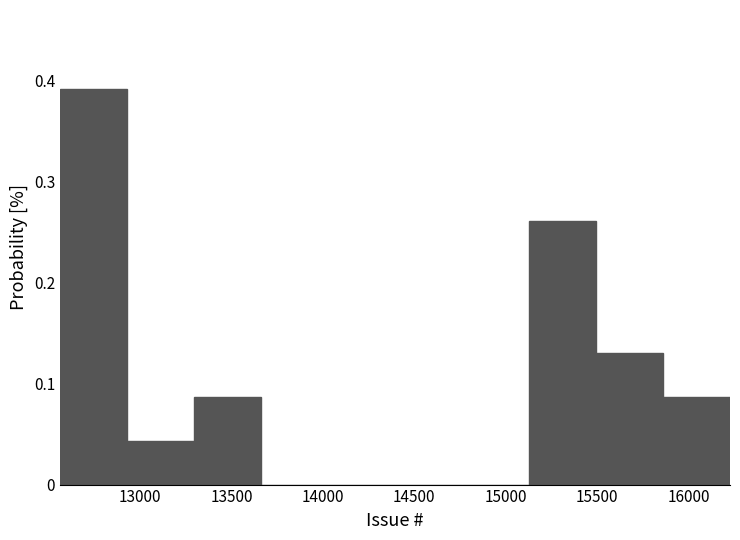

What is the height of the bar covering 12950 to 13300 on the x-axis? Neither the bar edges nor the heights are printed on the chart, so give them approximately, as read against the axes.

0.04